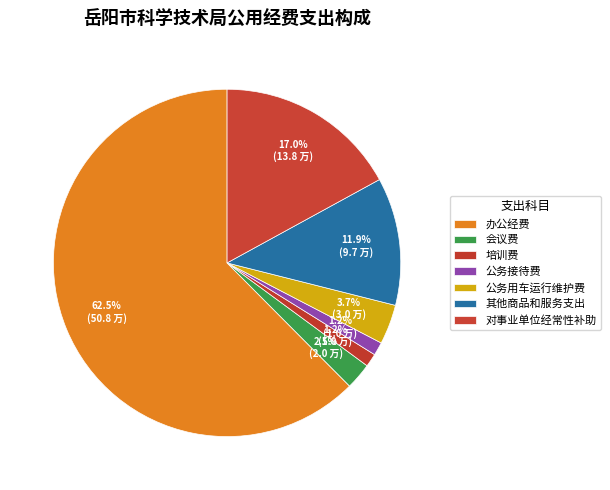

What is the majority slice?

办公经费